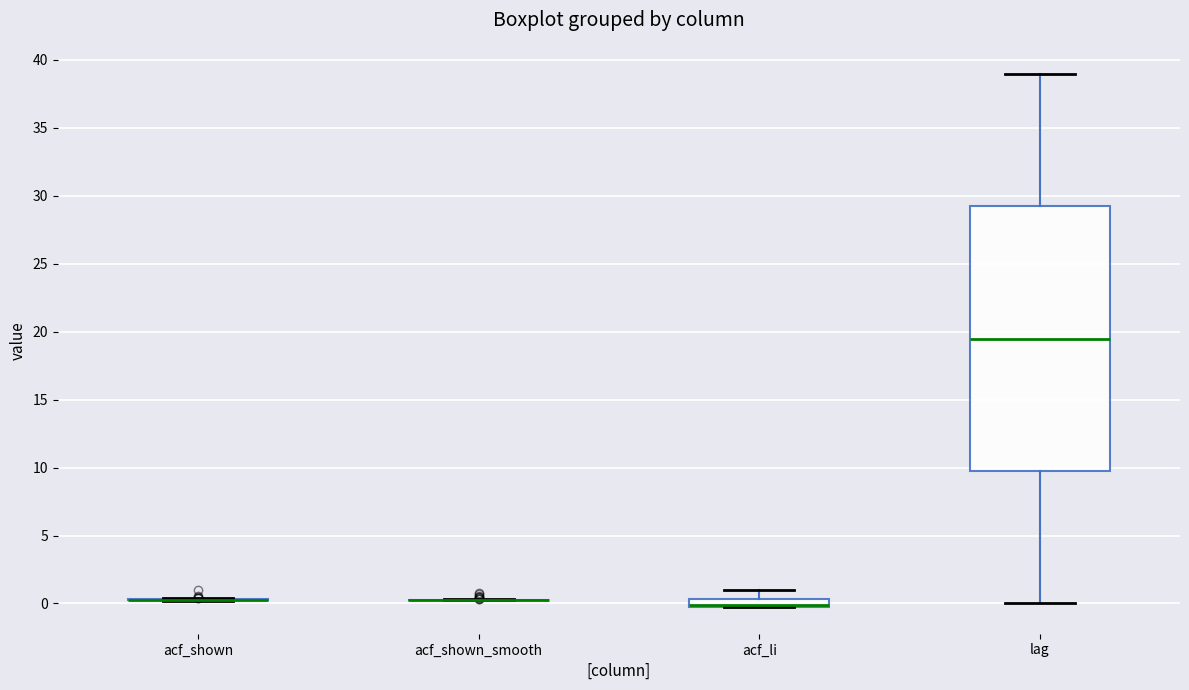

Which box is the tallest, from its lower edge to its upper edge?

lag